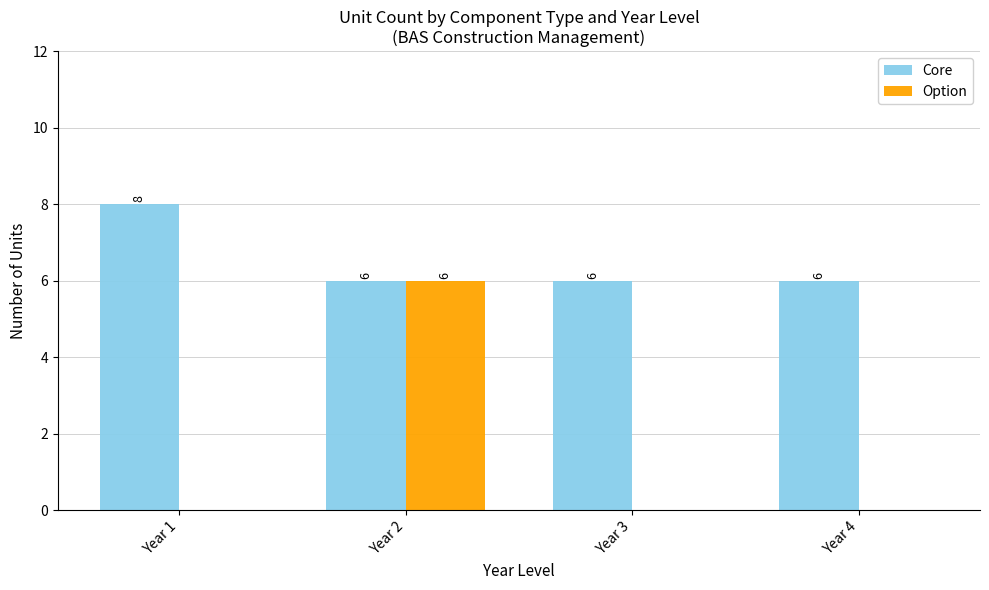

What is the highest value of the Option series?

6